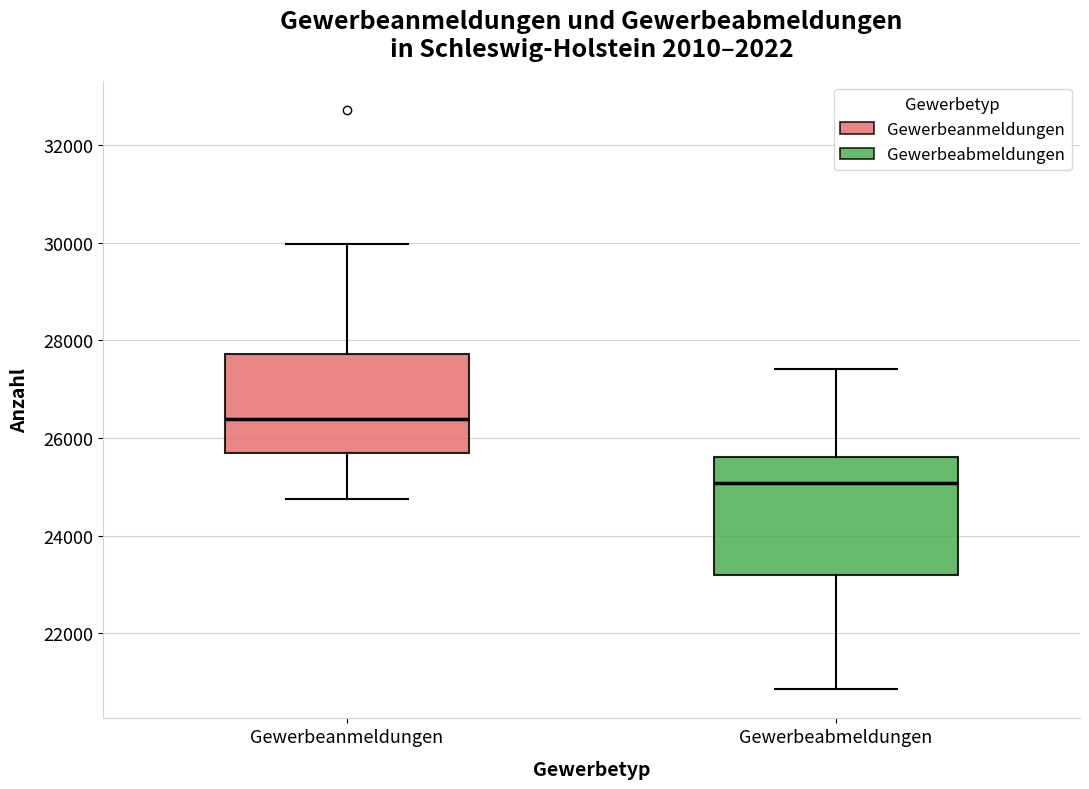

Comparing the boxes themselves (not the whiskers), which one is the tallest?

Gewerbeabmeldungen